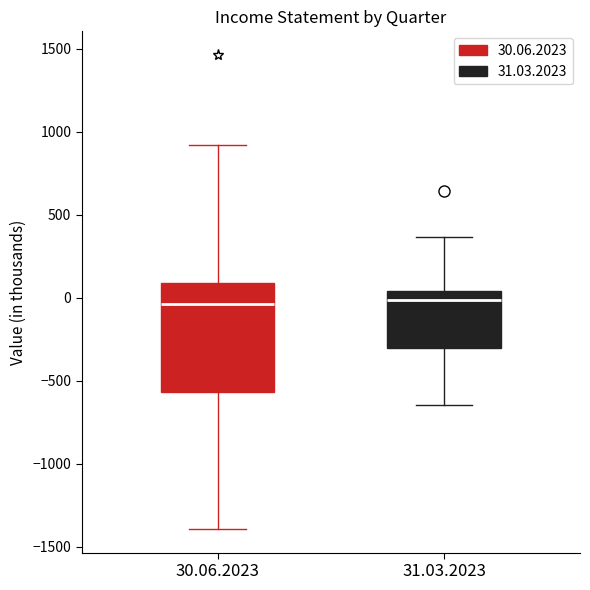

Reading left to right, read every box against the y-axis: the position of its median line, the range the box covers, and the ends of its whiskers. The values are not printed on the chart, so give them approximately, as read against the axis.

30.06.2023: median -50, box -550 to 100, whiskers -1400 to 900
31.03.2023: median 0, box -300 to 50, whiskers -650 to 350